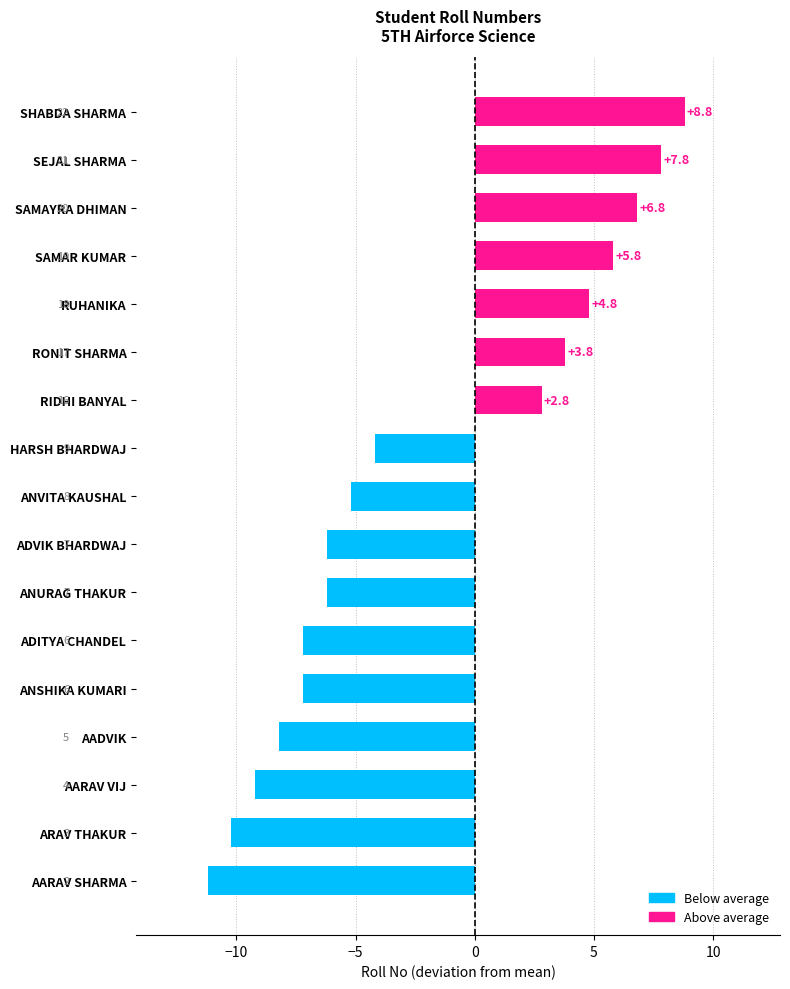

True or false: the data shows 3.9 at SEJAL SHARMA.

False